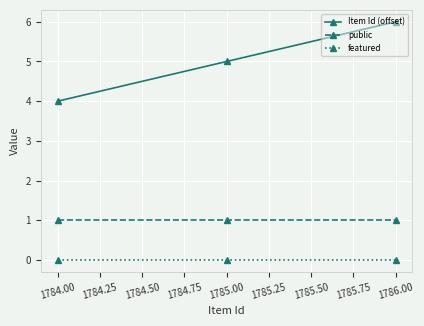

Which category has the highest value across all series?

1786.00